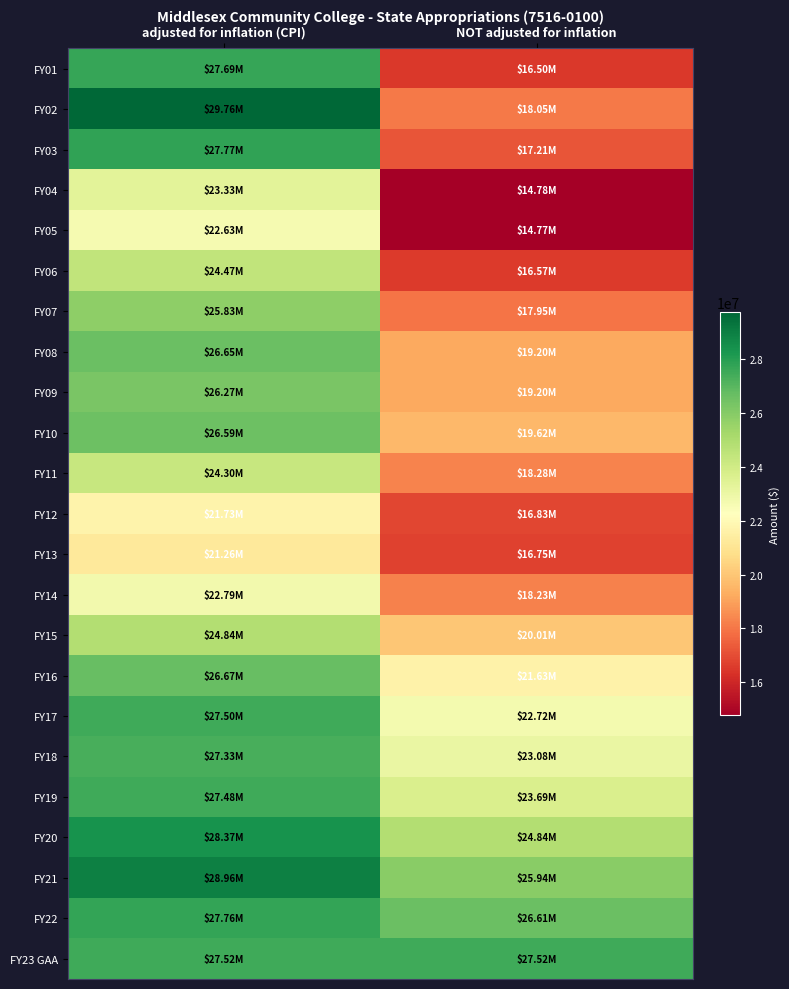

What is the smallest value displayed?

14767941